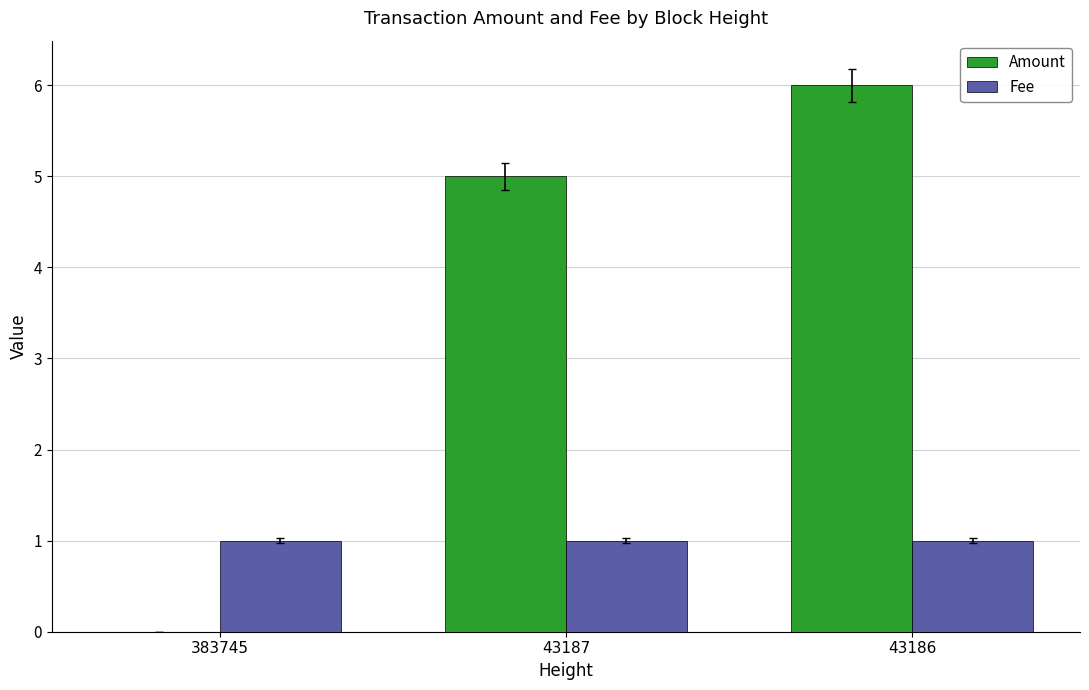

Which series changed the most between 43187 and 43186?

Amount